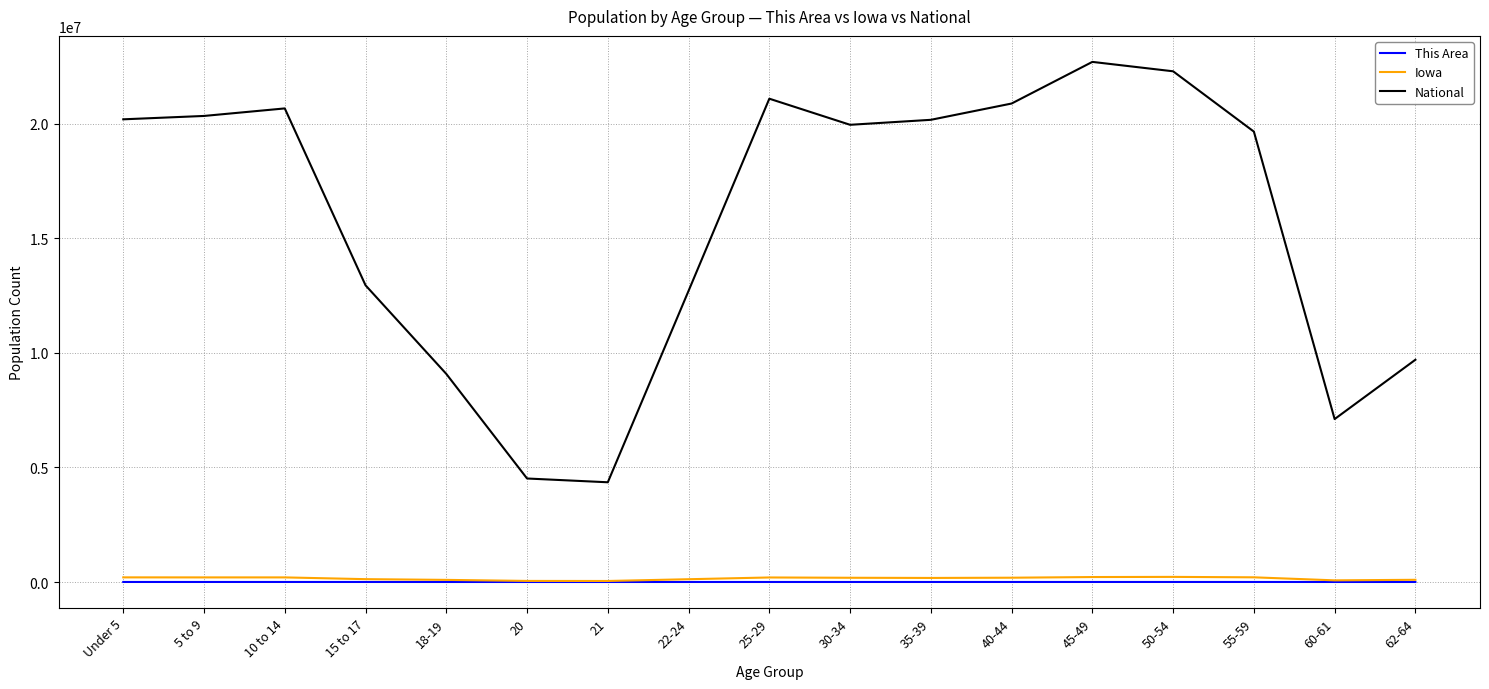

True or false: National and This Area intersect in this chart.

False